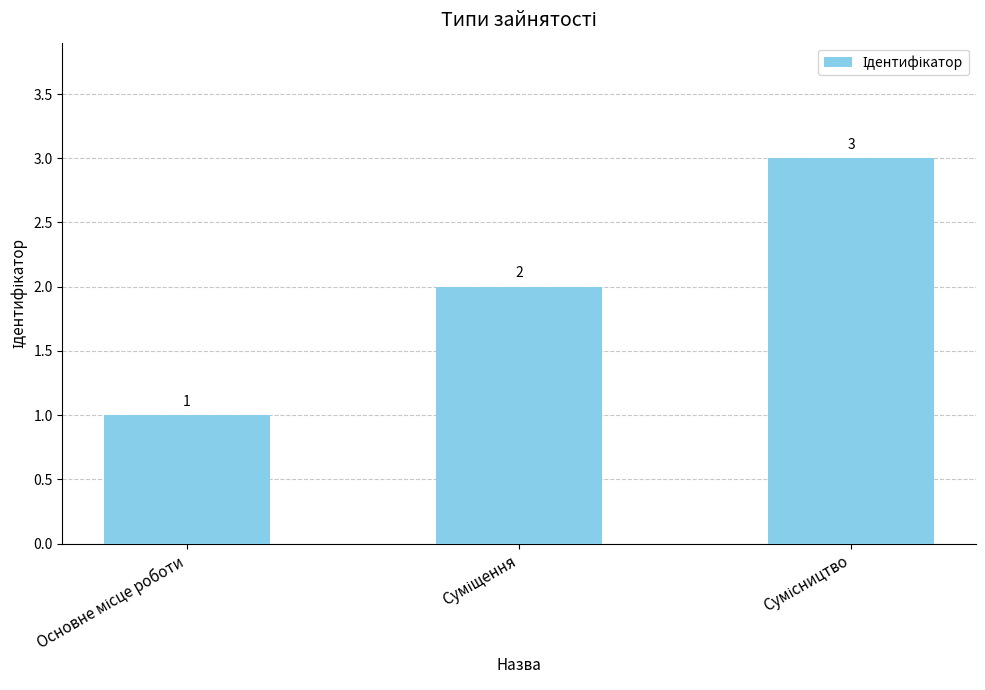

What is the value of the 1st bar from the left?

1